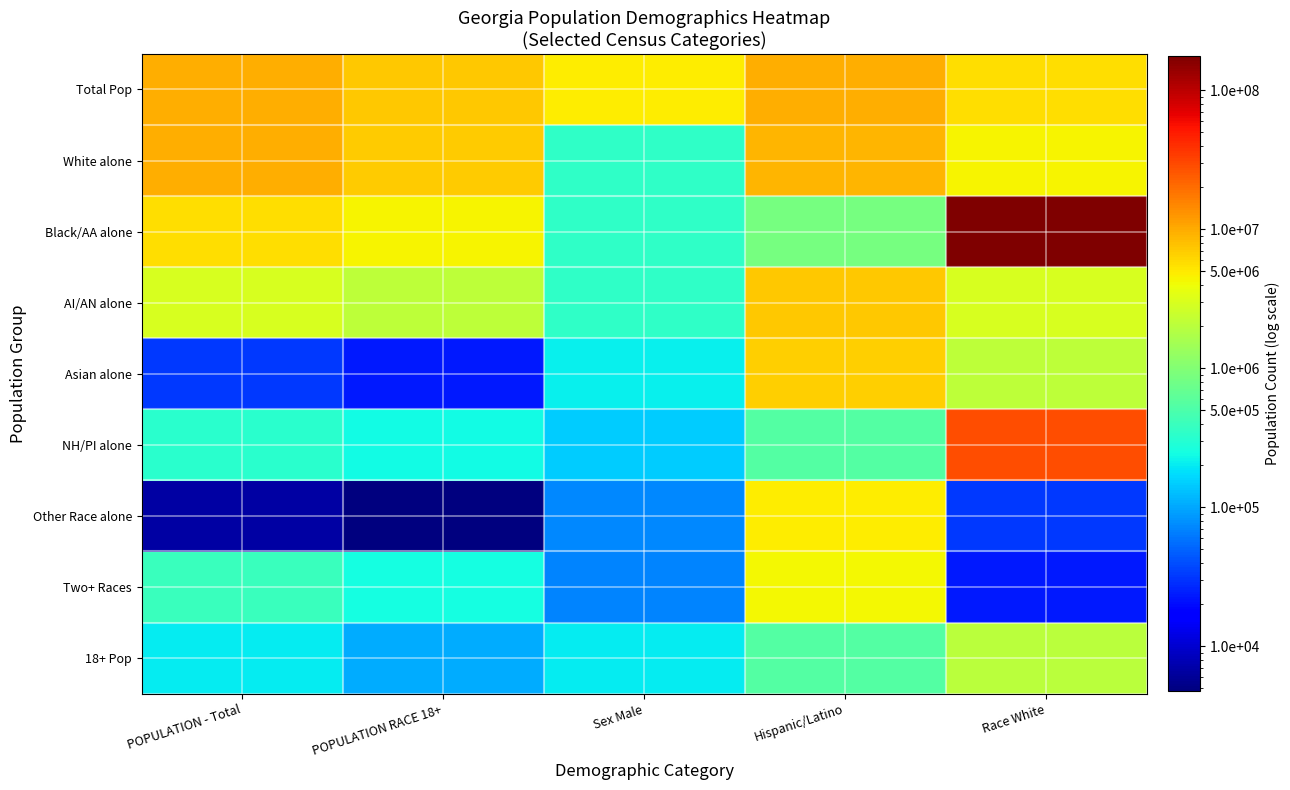

Reading left to right, extract all data points from this chart.

Total Pop: POPULATION - Total=9687653	POPULATION RACE 18+=7196101	Sex Male=4729171	Hispanic/Latino=9687653	Race White=5787440
White alone: POPULATION - Total=9687653	POPULATION RACE 18+=7089529	Sex Male=350673	Hispanic/Latino=8833964	Race White=4481721
Black/AA alone: POPULATION - Total=5787440	POPULATION RACE 18+=4481721	Sex Male=353909	Hispanic/Latino=853689	Race White=175134916
AI/AN alone: POPULATION - Total=2950435	POPULATION RACE 18+=2097470	Sex Male=352577	Hispanic/Latino=7196101	Race White=2950435
Asian alone: POPULATION - Total=32151	POPULATION RACE 18+=23053	Sex Male=215202	Hispanic/Latino=6657099	Race White=2097470
NH/PI alone: POPULATION - Total=314467	POPULATION RACE 18+=236031	Sex Male=147732	Hispanic/Latino=539002	Race White=28088003
Other Race alone: POPULATION - Total=6799	POPULATION RACE 18+=4751	Sex Male=73069	Hispanic/Latino=4729171	Race White=32151
Two+ Races: POPULATION - Total=388872	POPULATION RACE 18+=246503	Sex Male=69430	Hispanic/Latino=4188498	Race White=23053
18+ Pop: POPULATION - Total=207489	POPULATION RACE 18+=106572	Sex Male=201978	Hispanic/Latino=540673	Race White=2043876